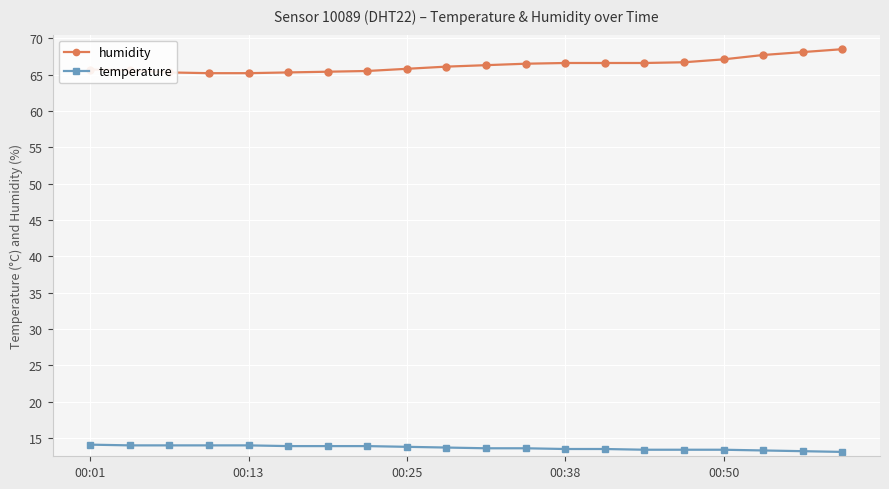

Is this an area chart (filled region under the line)?

No